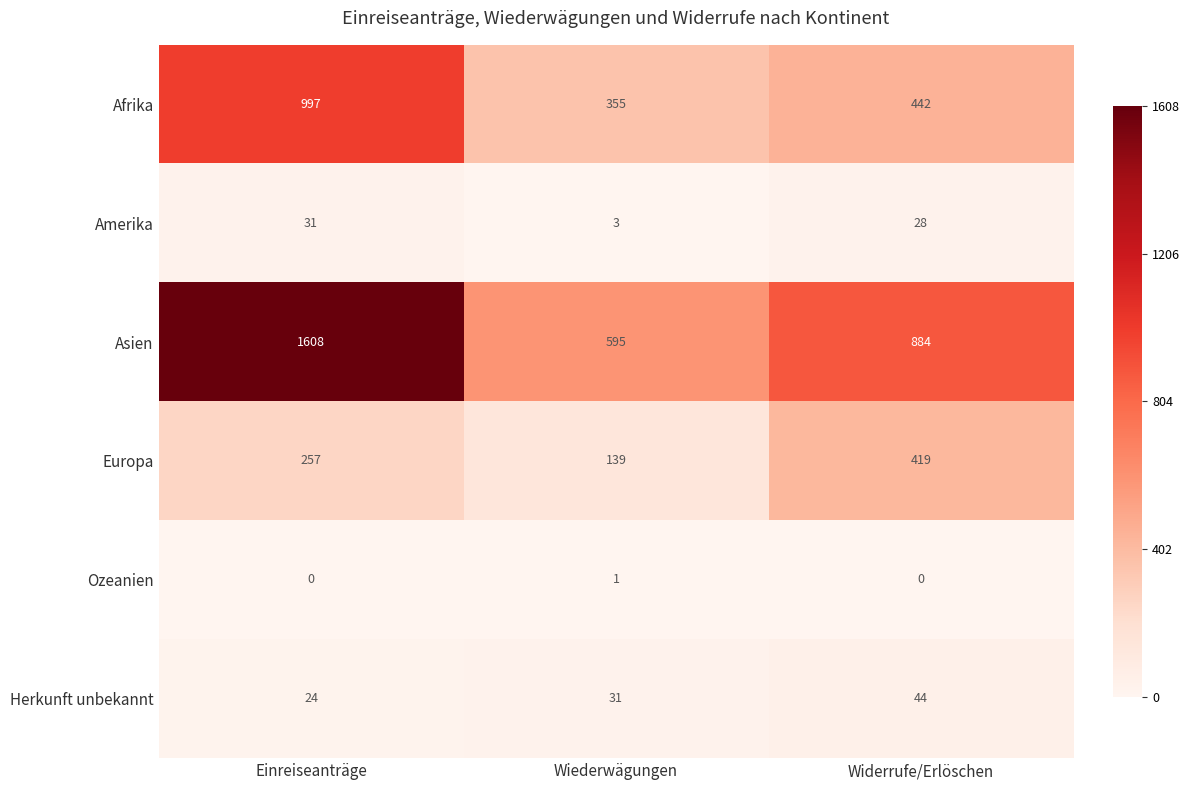

At which category is the sum across all series the highest?

Einreiseanträge